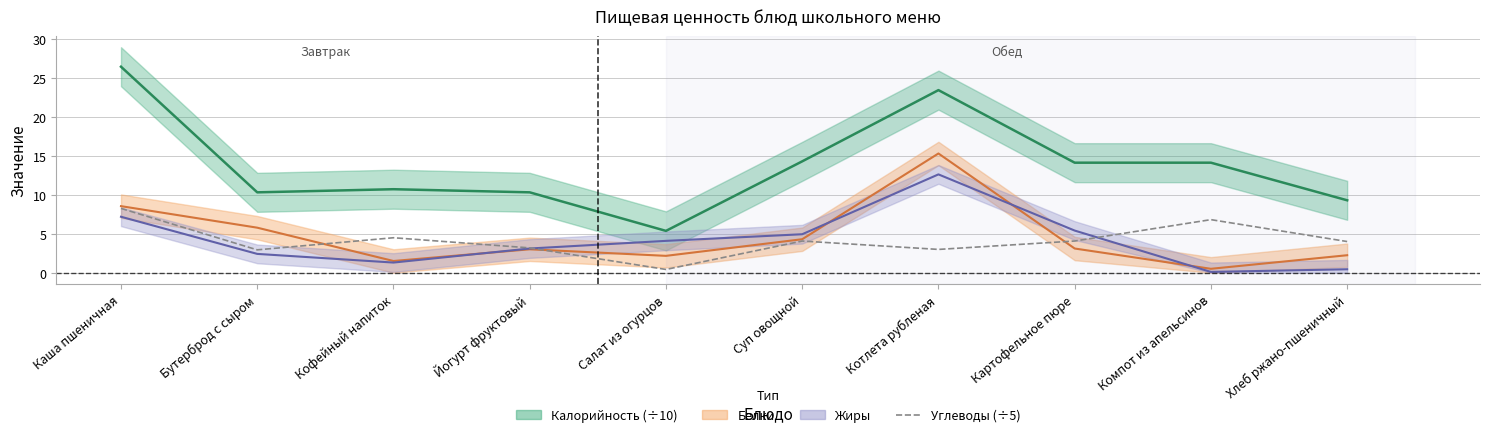

How many points are higher than both their immediate neighbors (excluding endpoints)?

3